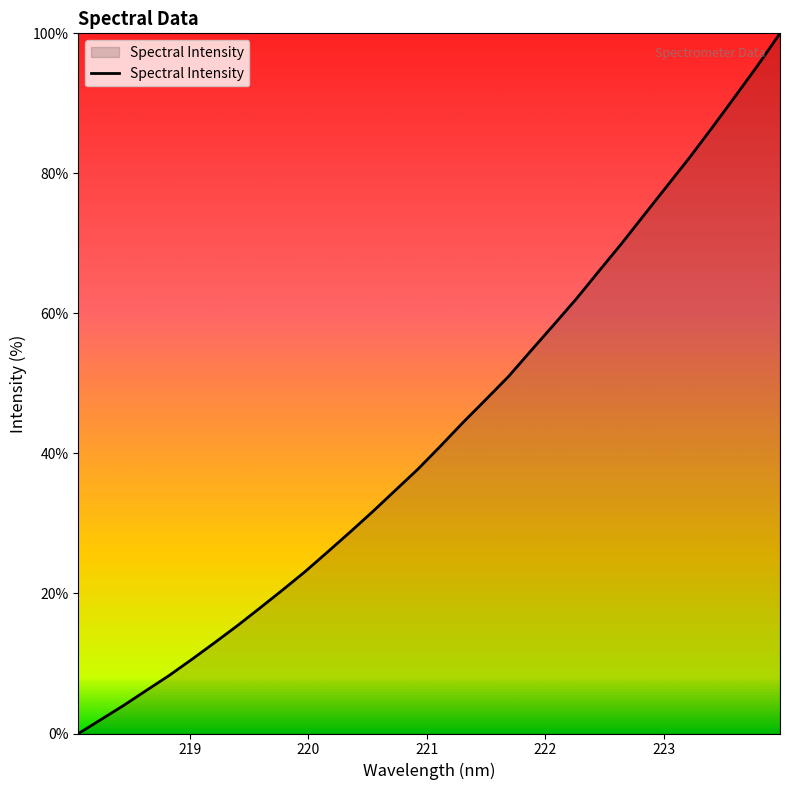

Reading left to right, extract all data points from this chart.

0.0	2.0	4.0	6.2	8.3	10.6	12.9	15.4	17.9	20.5	23.1	25.9	28.8	31.7	34.8	37.8	41.1	44.5	47.7	51.0	54.7	58.4	62.1	66.1	70.0	74.1	78.2	82.3	86.5	90.9	95.4	100.0